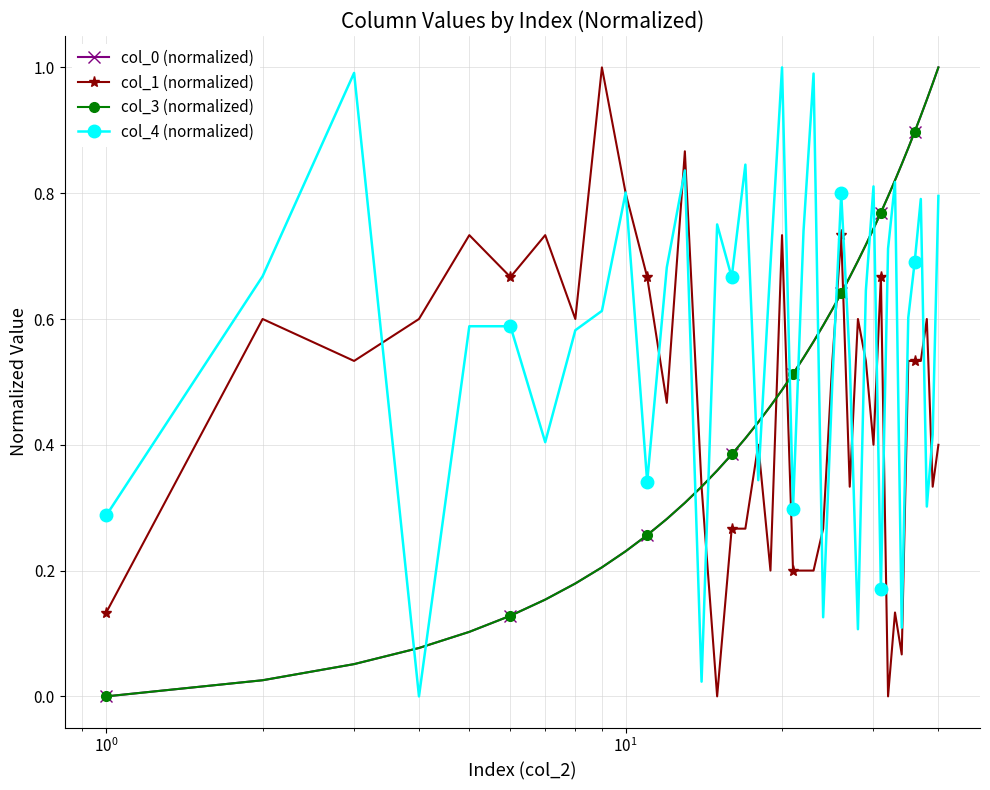

Which series has the largest total across all categories?

col_4 (normalized)